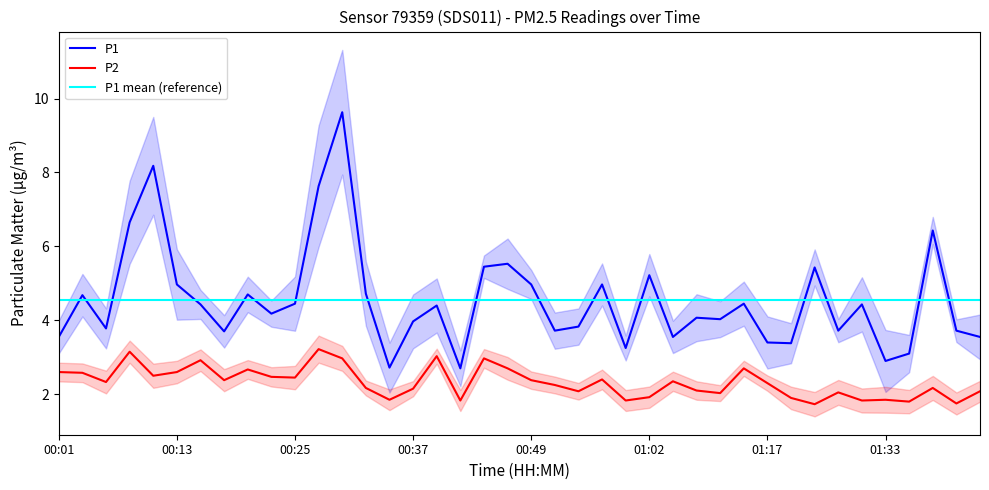

Reading left to right, list all the values displayed in this chart.

P1: 00:01=3.5	00:03=4.7	00:06=3.8	00:08=6.7	00:11=8.2	00:13=5.0	00:15=4.4	00:18=3.7	00:20=4.7	00:23=4.2	00:25=4.5	00:28=7.6	00:30=9.6	00:32=4.7	00:35=2.7	00:37=4.0	00:40=4.4	00:42=2.7	00:45=5.5	00:47=5.5	00:49=5.0	00:52=3.7	00:54=3.8	00:57=5.0	00:59=3.2	01:02=5.2	01:07=3.5	01:09=4.1	01:12=4.0	01:14=4.5	01:17=3.4	01:22=3.4	01:25=5.4	01:28=3.7	01:30=4.4	01:33=2.9	01:35=3.1	01:38=6.4	01:40=3.7	01:42=3.5
P2: 00:01=2.6	00:03=2.6	00:06=2.3	00:08=3.1	00:11=2.5	00:13=2.6	00:15=2.9	00:18=2.4	00:20=2.7	00:23=2.5	00:25=2.5	00:28=3.2	00:30=3.0	00:32=2.2	00:35=1.9	00:37=2.1	00:40=3.0	00:42=1.8	00:45=3.0	00:47=2.7	00:49=2.4	00:52=2.2	00:54=2.1	00:57=2.4	00:59=1.8	01:02=1.9	01:07=2.4	01:09=2.1	01:12=2.0	01:14=2.7	01:17=2.3	01:22=1.9	01:25=1.7	01:28=2.0	01:30=1.8	01:33=1.9	01:35=1.8	01:38=2.2	01:40=1.8	01:42=2.1